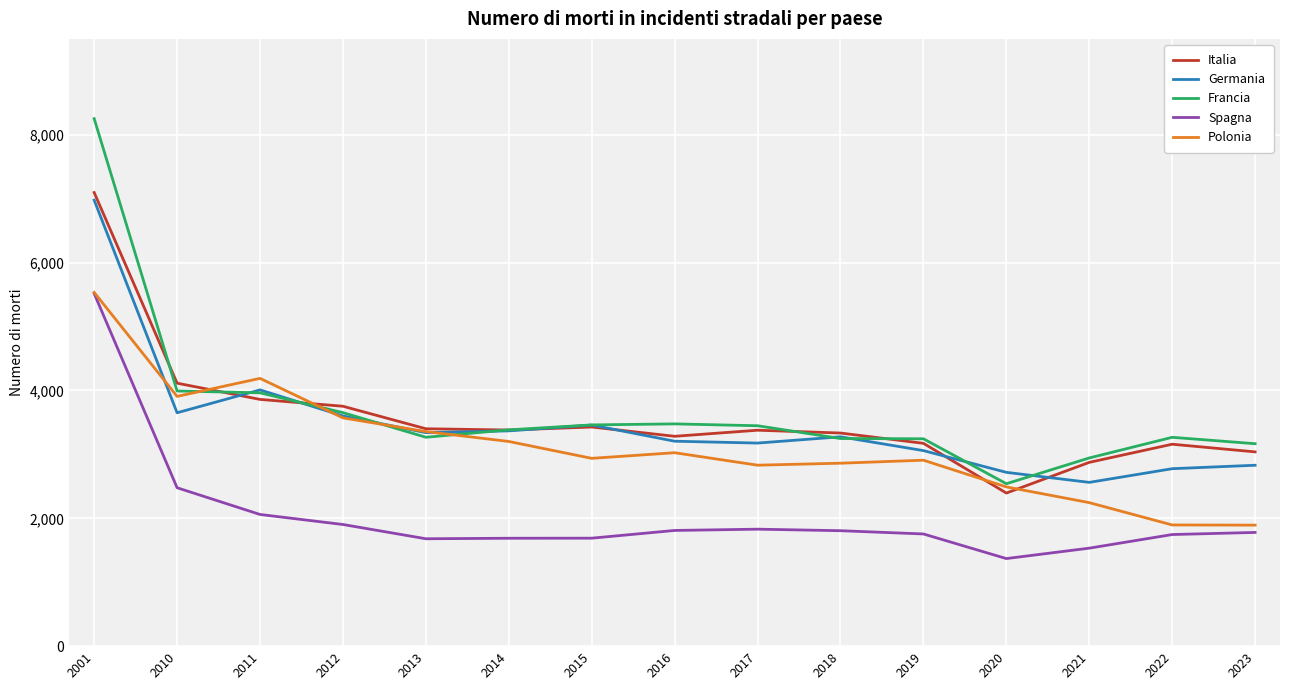

How many lines are shown in the chart?

5